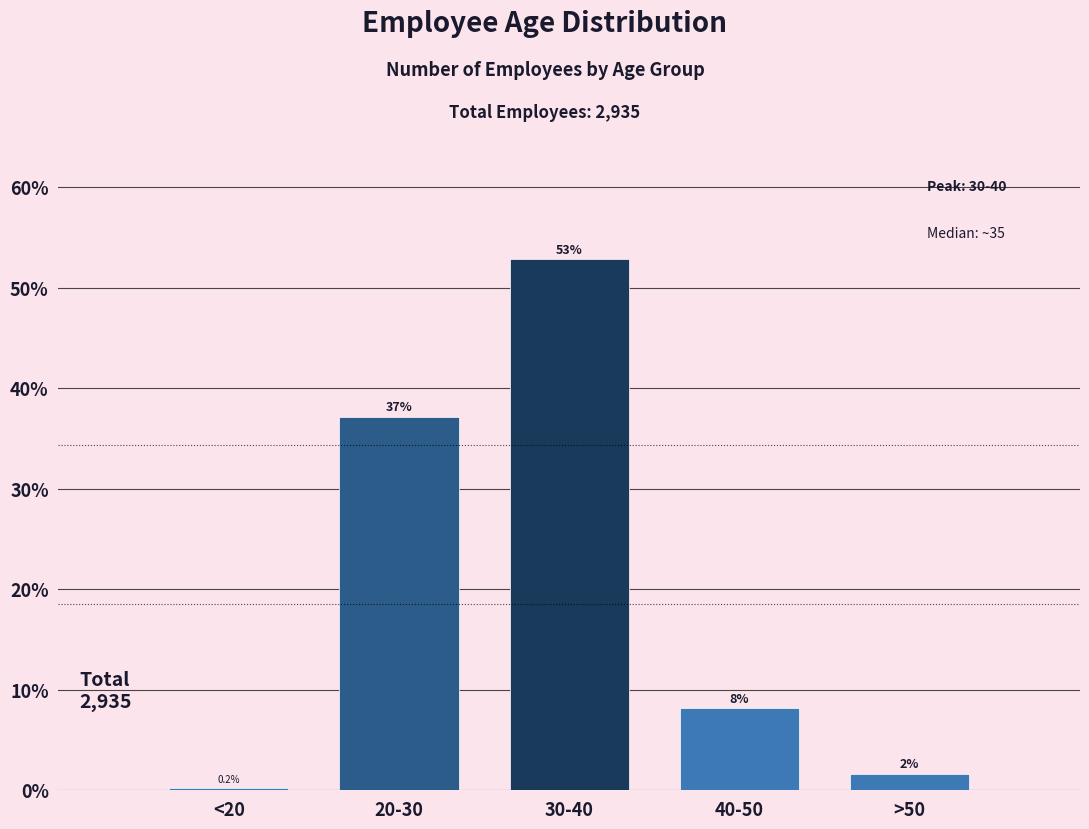

At which label is the value closest to 26?

20-30